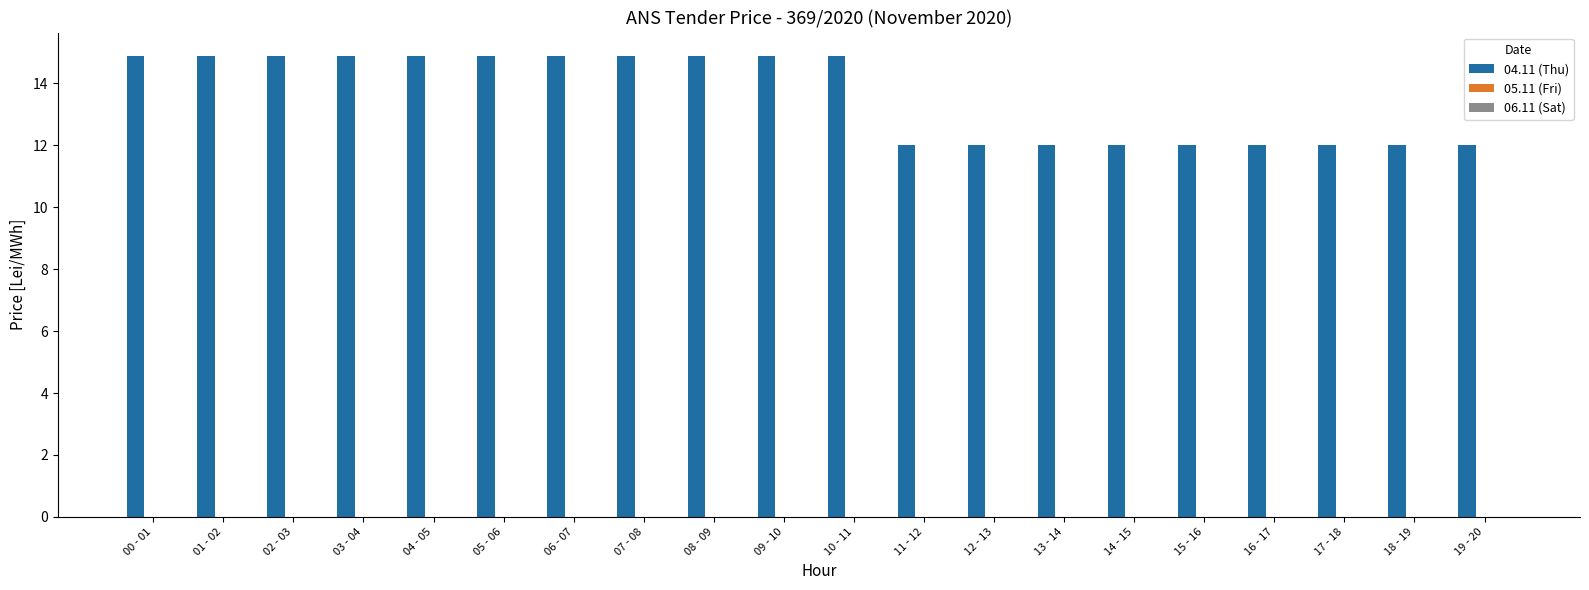

Reading left to right, transcribe all the data shown in this chart.

14.9	14.9	14.9	14.9	14.9	14.9	14.9	14.9	14.9	14.9	14.9	12.0	12.0	12.0	12.0	12.0	12.0	12.0	12.0	12.0